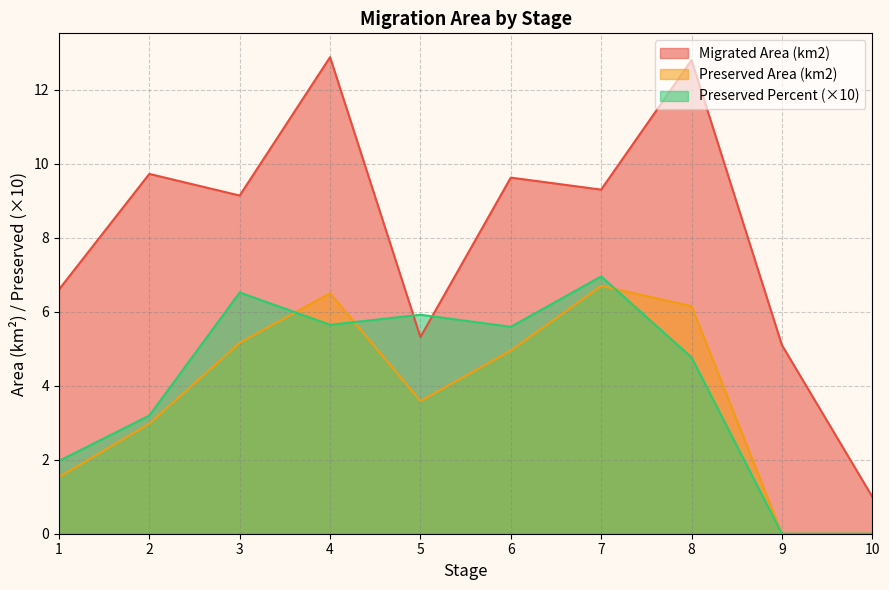

True or false: Migrated Area (km2) and Preserved Area (km2) intersect in this chart.

False